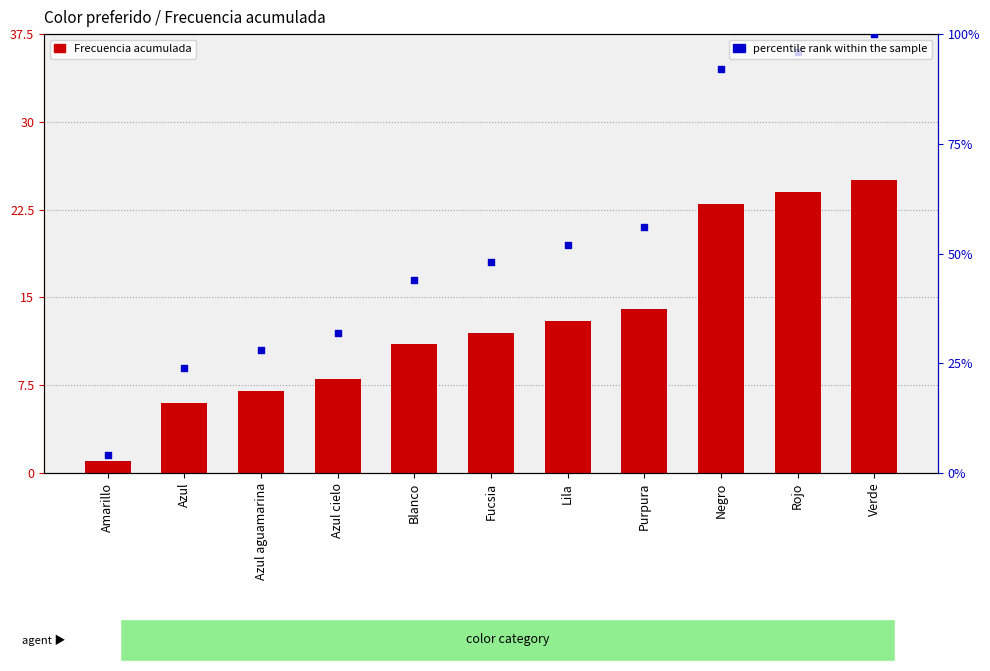

What is the total value across all series at Fucsia?

60.0